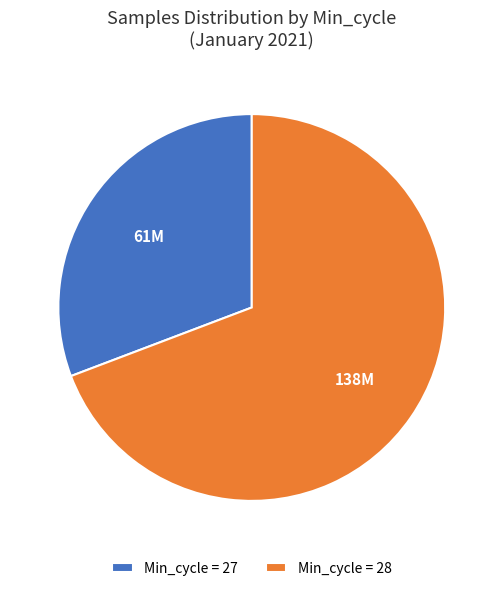

Does Min_cycle = 28 account for over 50% of the chart?

Yes